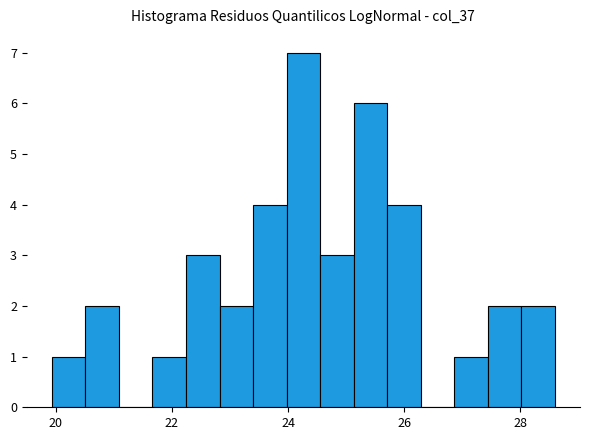

Around what value on the x-axis is the tallest bar? Give the approximate position of its centre, as read against the axis.

24.2